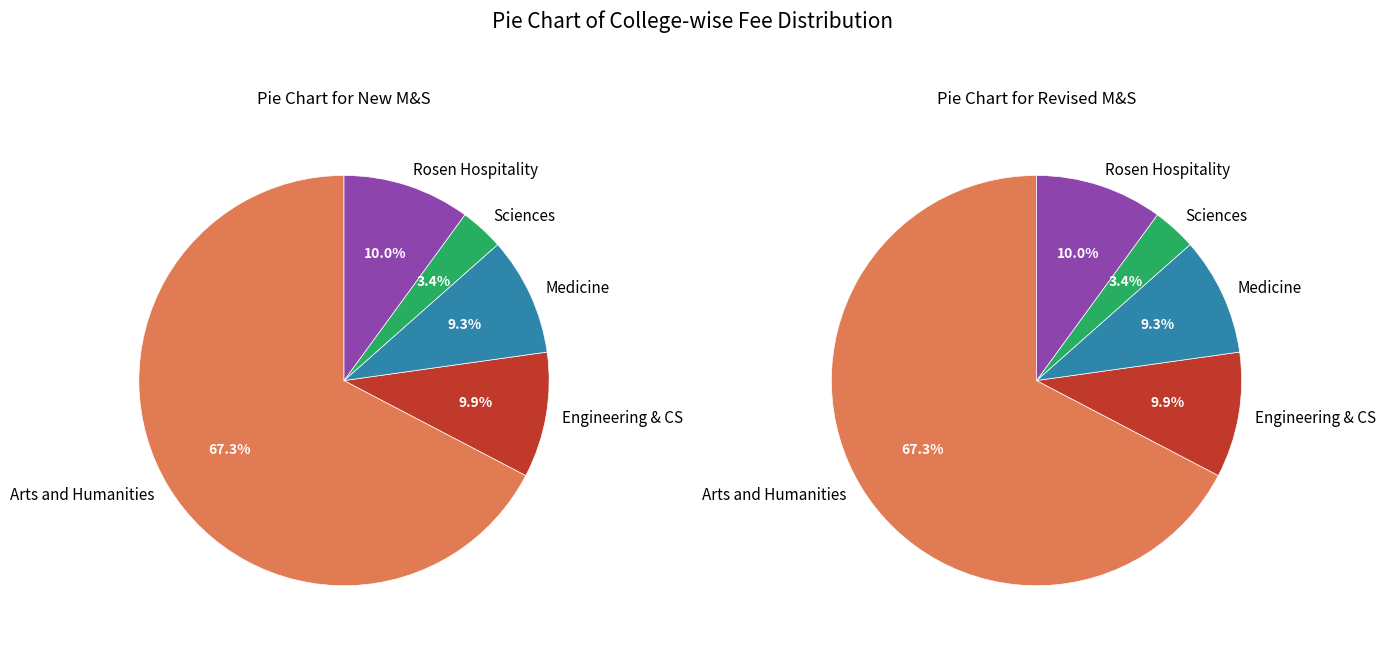

How many segments does this pie chart have?

5